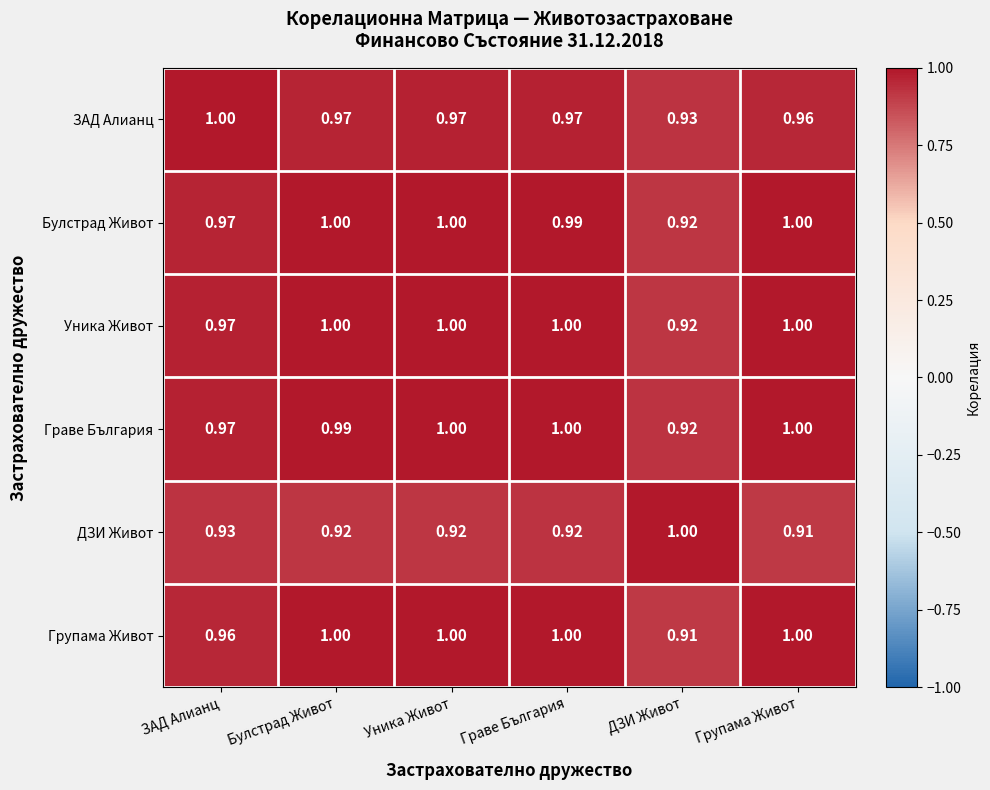

At which label does ЗАД Алианц reach its minimum?

ДЗИ Живот